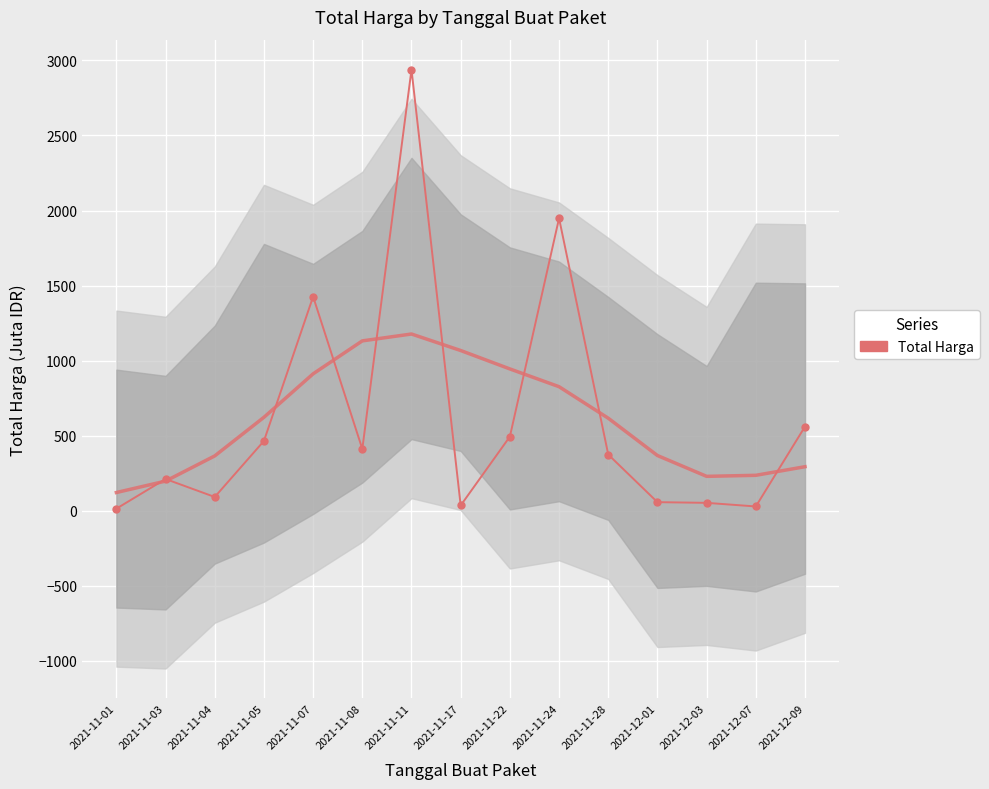

What is the sum of all values?

9097.5